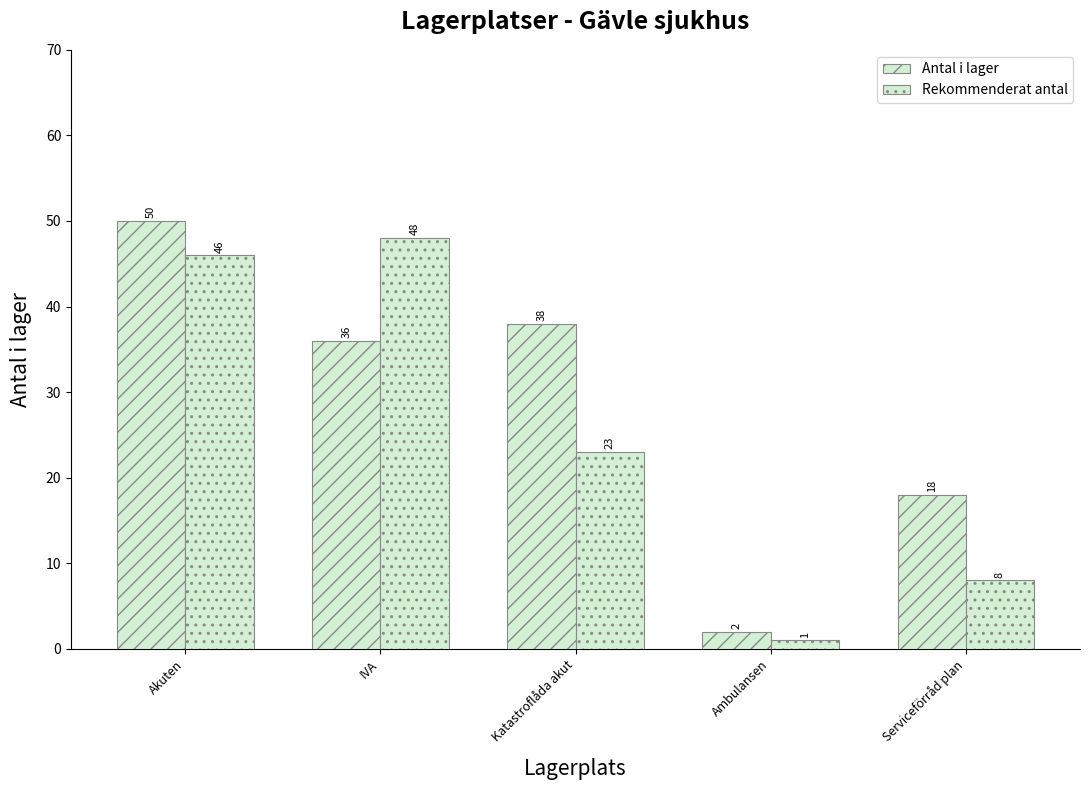

Is it true that Rekommenderat antal equals 23 at Katastroflåda akut?

True